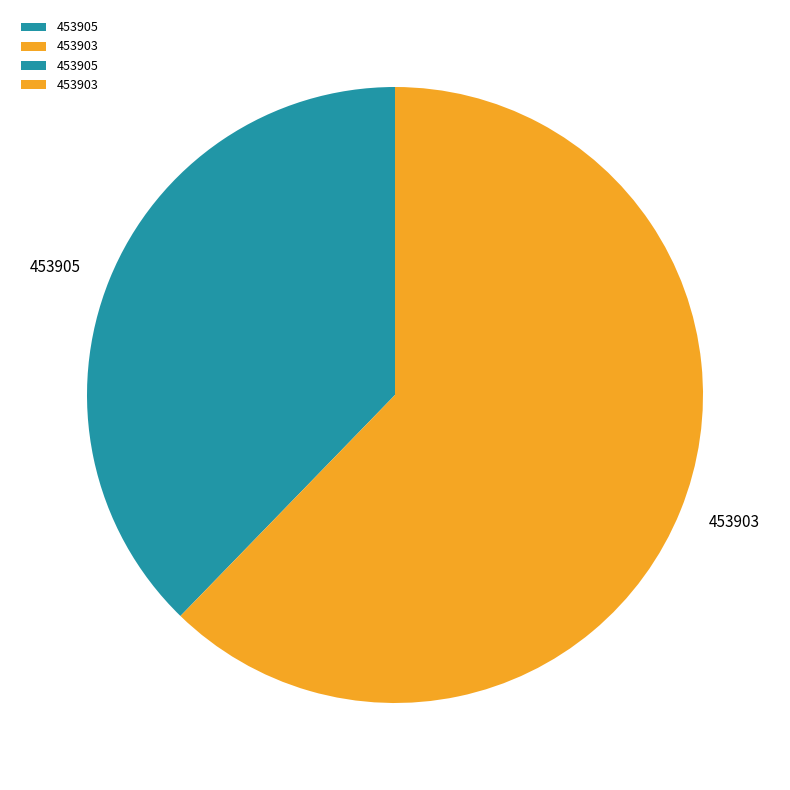

Which slice represents more than half of the pie?

453903